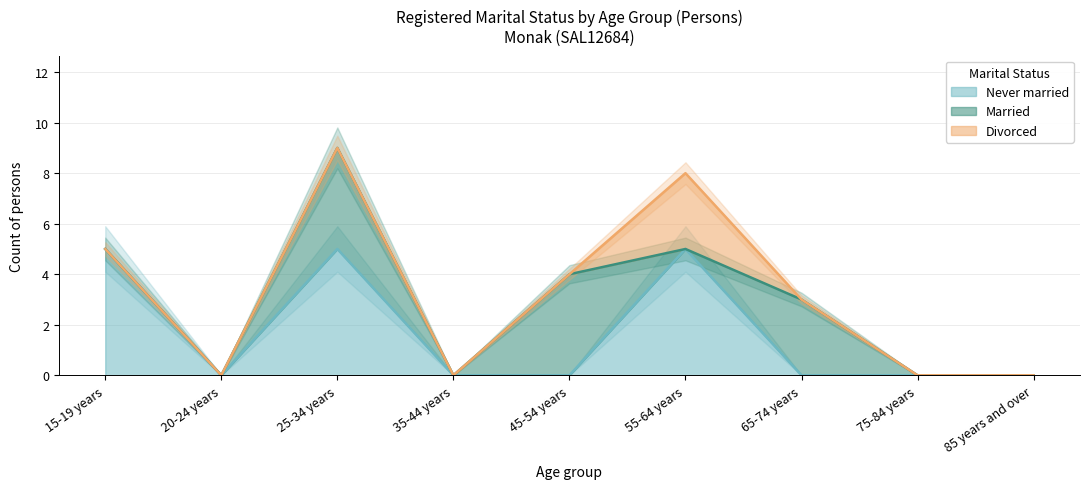

Between which two adjacent categories do Divorced and Married first intersect?

45-54 years and 55-64 years